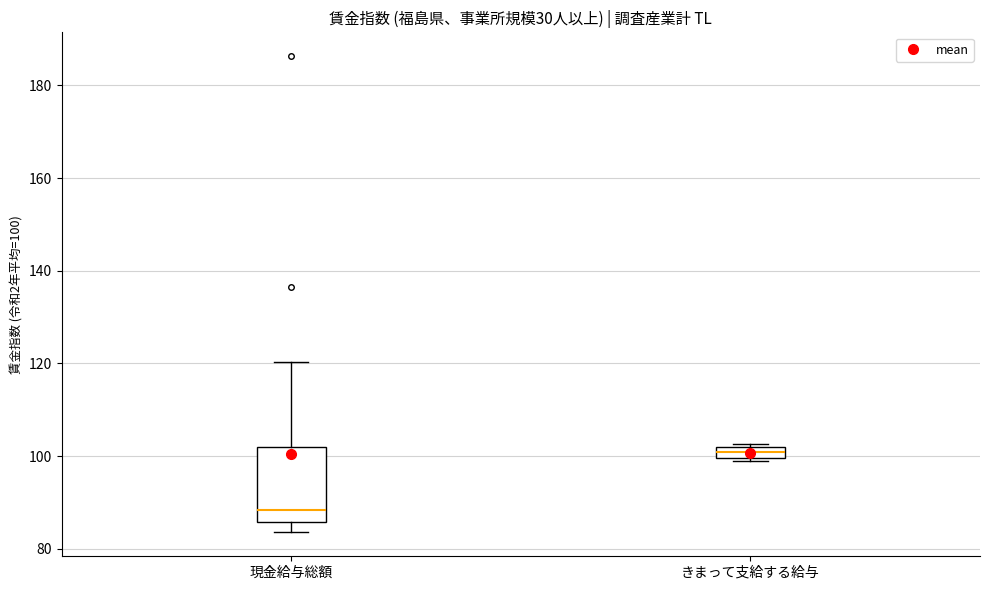

Where is the upper edge of the box for きまって支給する給与 on the y-axis? The values are not printed on the chart, so give them approximately, as read against the axis.

102